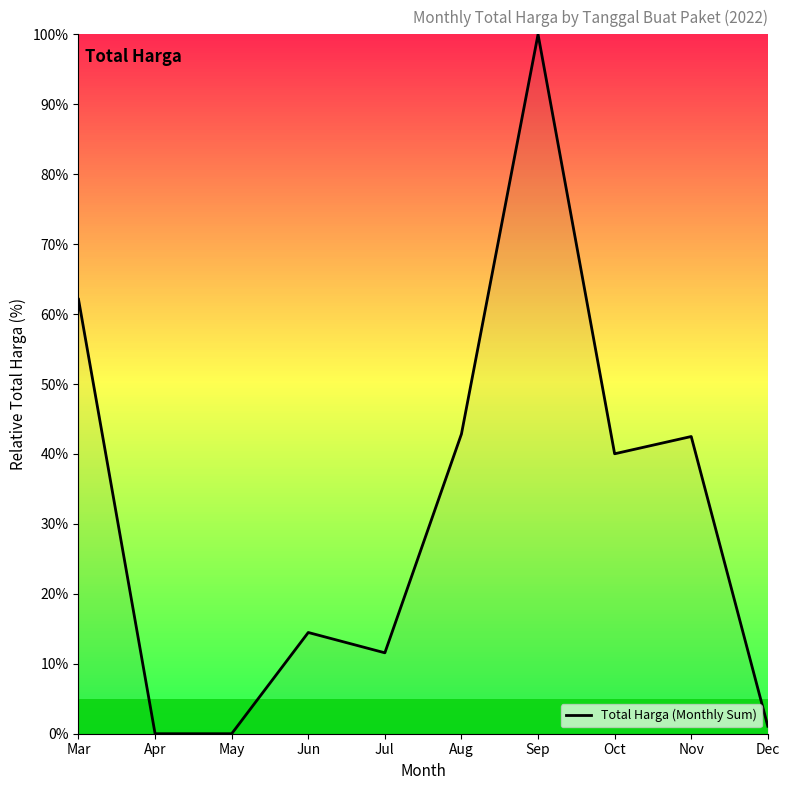

What is the ratio of the value at Aug to the value at Jul?

3.7